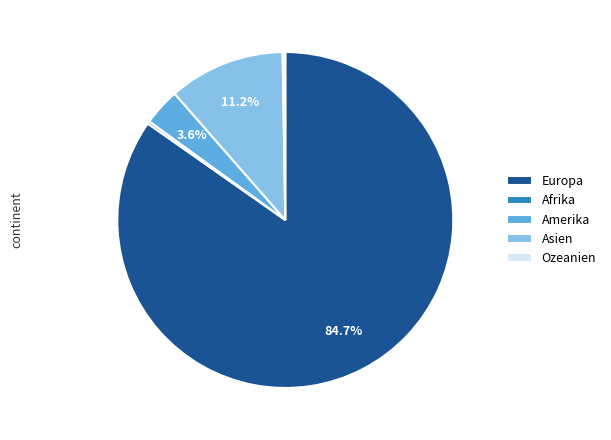

What percentage is NOT represented by Asien?

88.8%